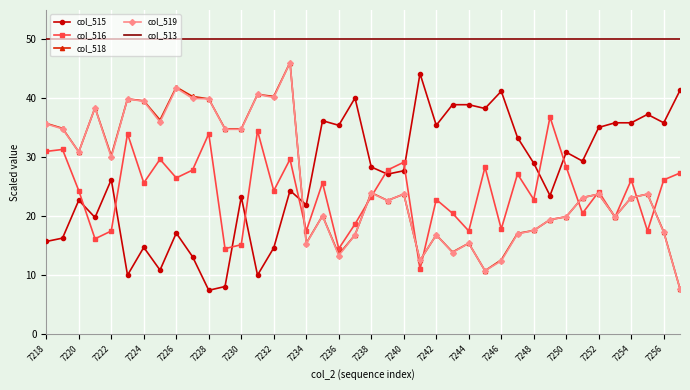

After their last crossing, which series has the higher values: col_515 or col_518?

col_515